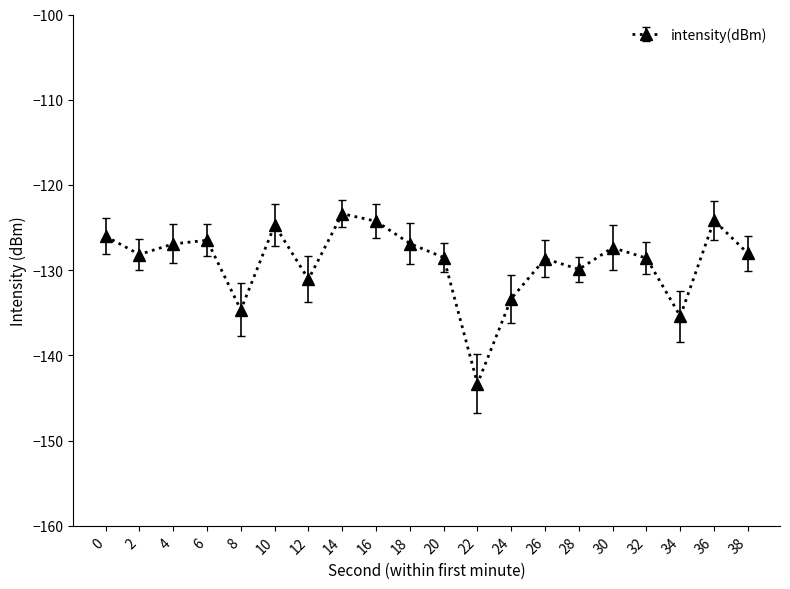

What is the maximum value shown in the chart?

-123.4